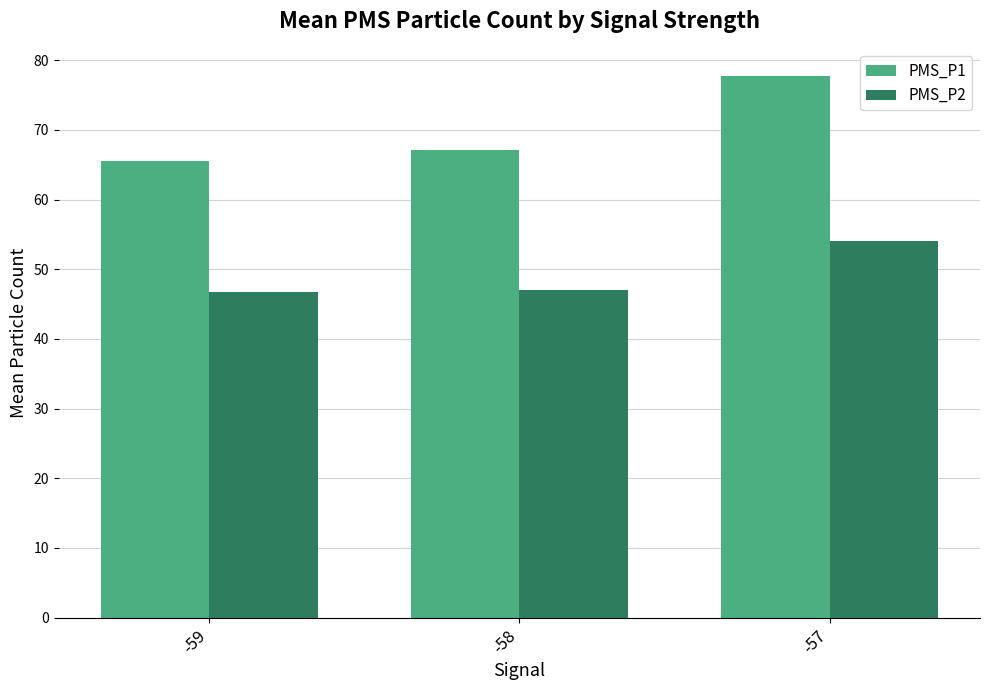

At which label does PMS_P1 reach its peak?

-57